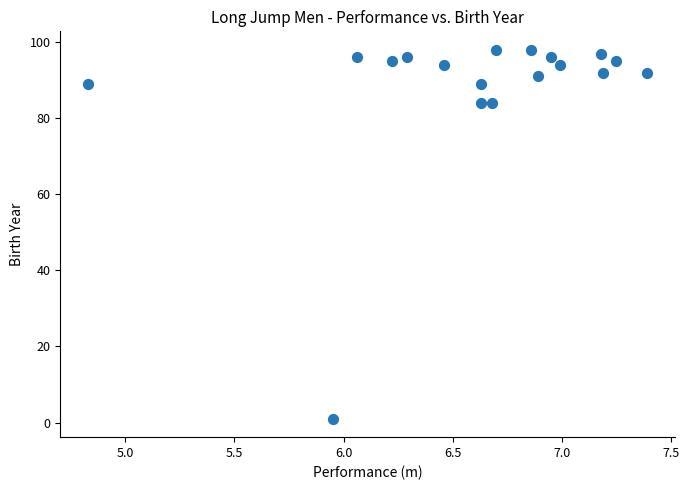

What is the range of Y values (max minus min)?

97